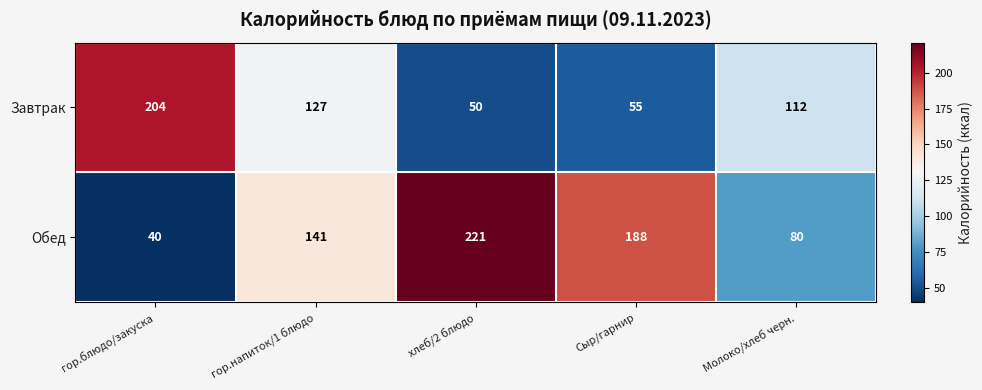

Reading left to right, list all the values displayed in this chart.

Завтрак: гор.блюдо/закуска=204	гор.напиток/1 блюдо=127	хлеб/2 блюдо=50	Сыр/гарнир=55	Молоко/хлеб черн.=112
Обед: гор.блюдо/закуска=40	гор.напиток/1 блюдо=141	хлеб/2 блюдо=221	Сыр/гарнир=188	Молоко/хлеб черн.=80